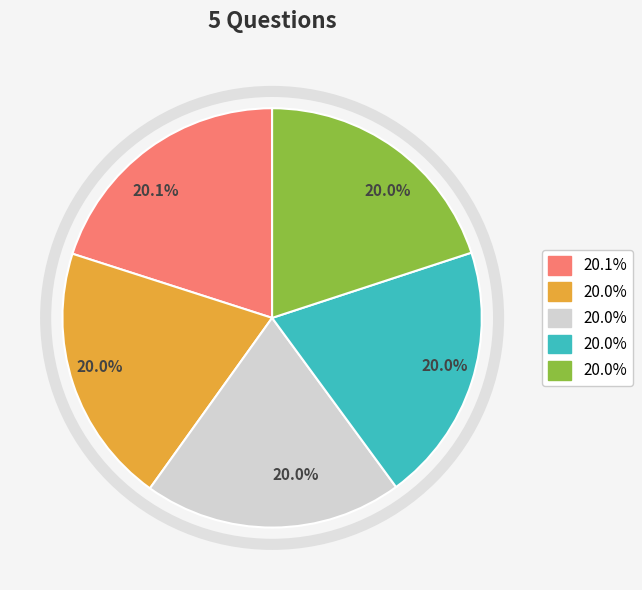

Is there a majority slice in this chart?

No